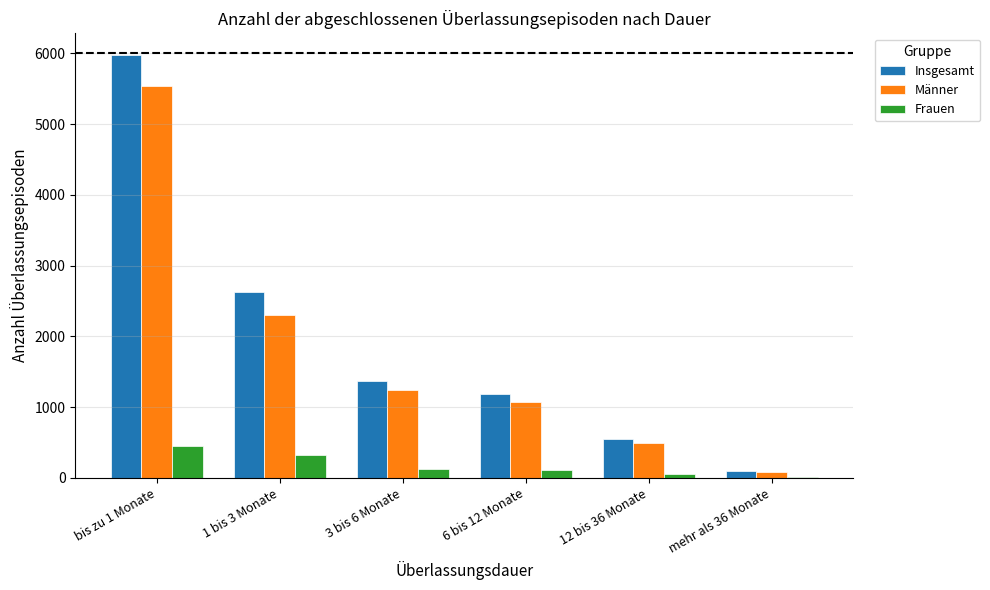

The value of Frauen at 3 bis 6 Monate is 128. True or false?

True